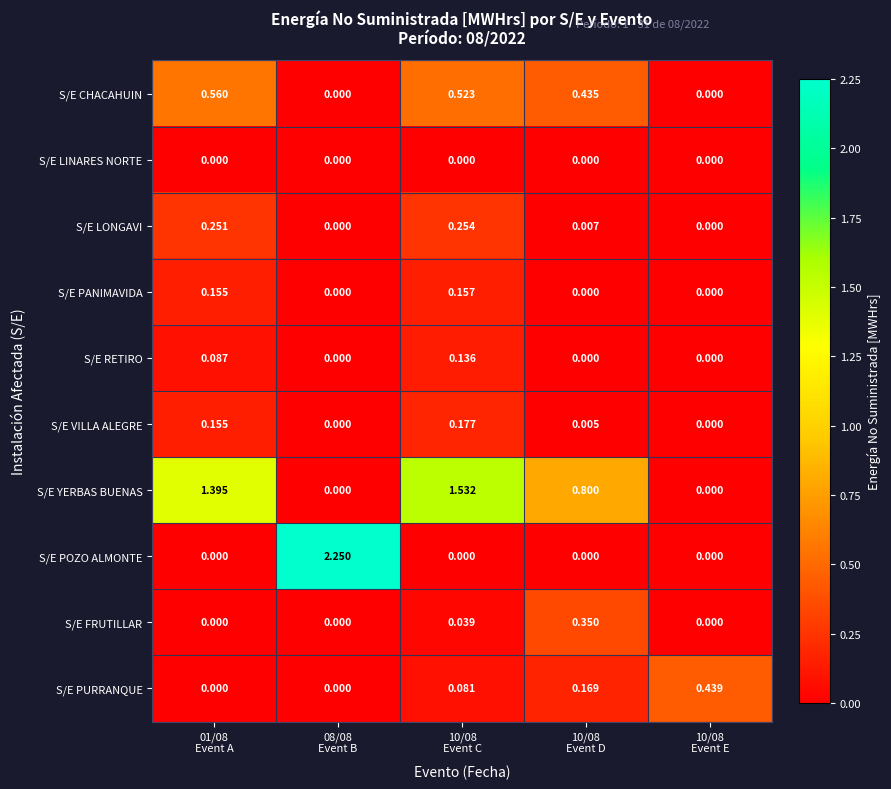

Which series has the largest range (max minus min)?

S/E POZO ALMONTE